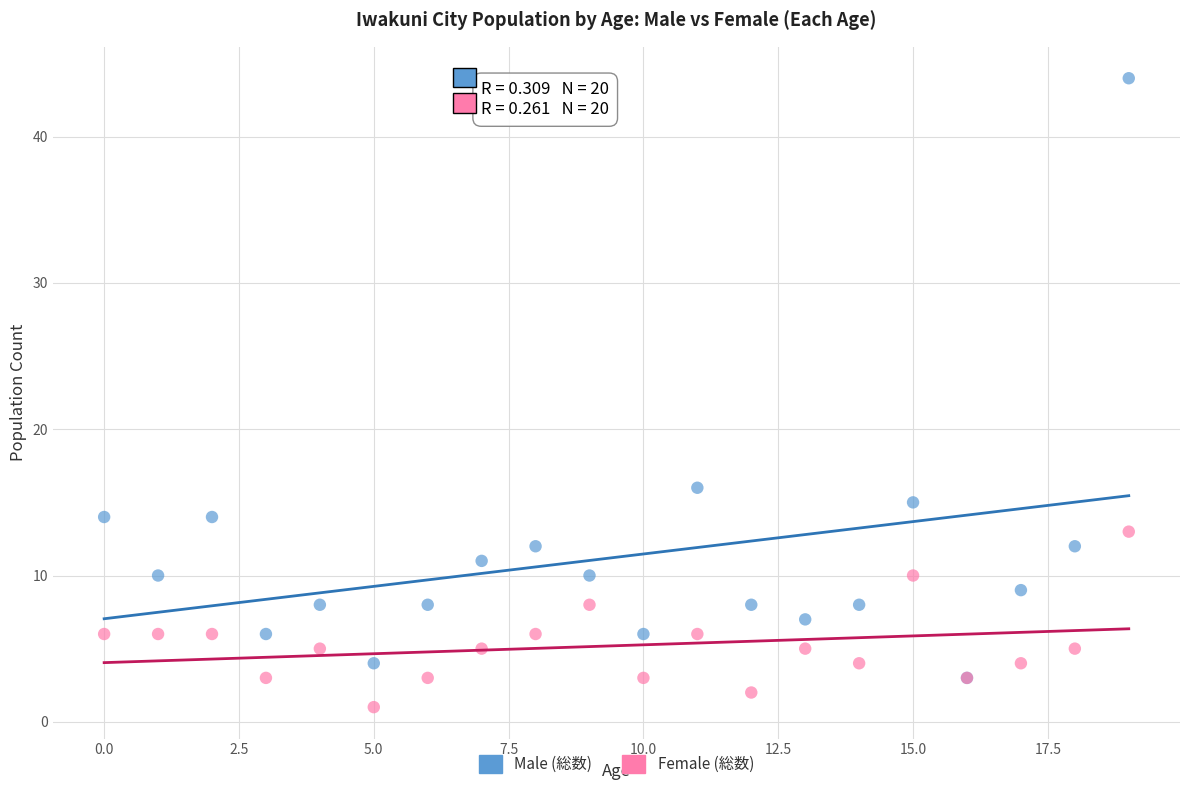

Across all series, what Y value is closest to 22?

16